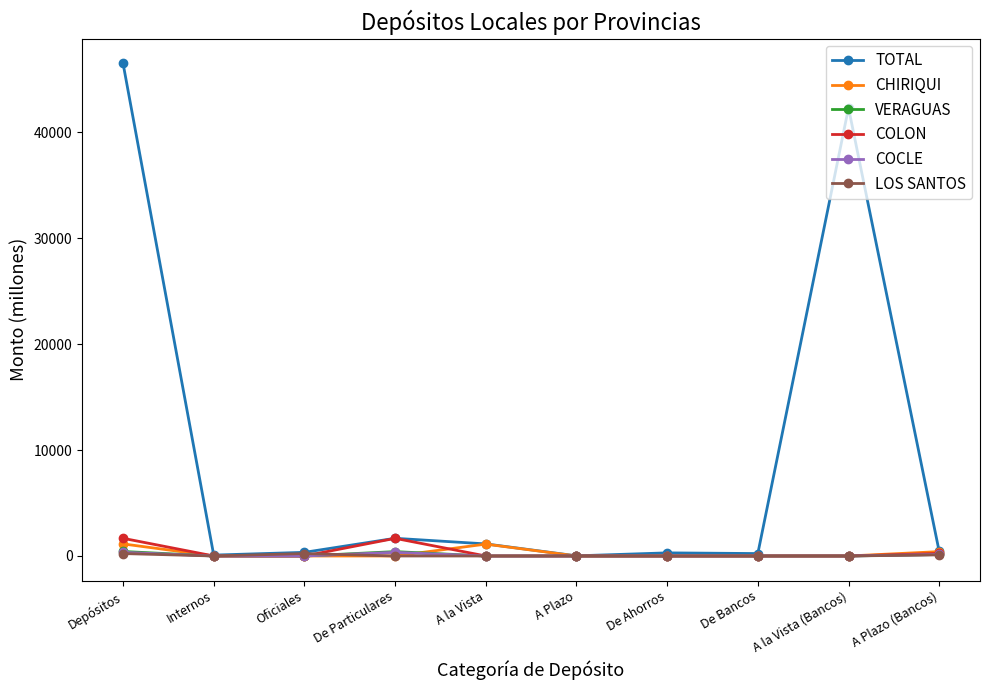

What is the label of the 6th point from the right?

A la Vista